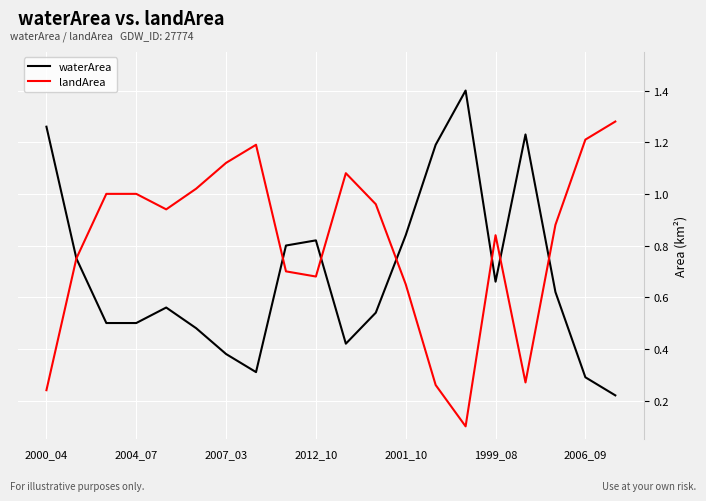

What is the greatest value displayed?

1.4